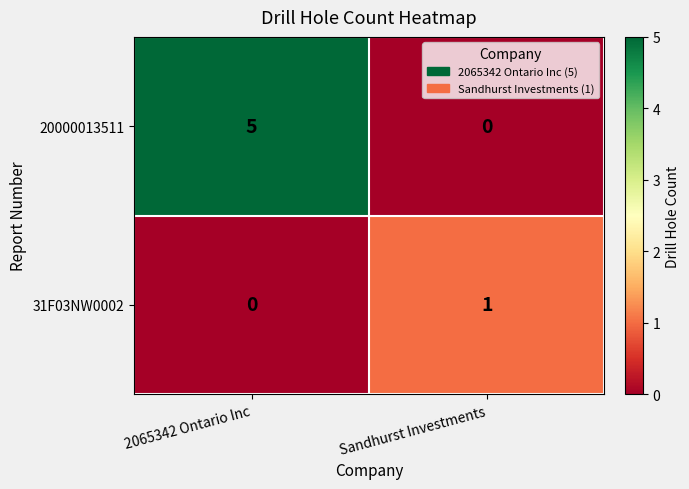

At how many categories does at least one series exceed 0?

2